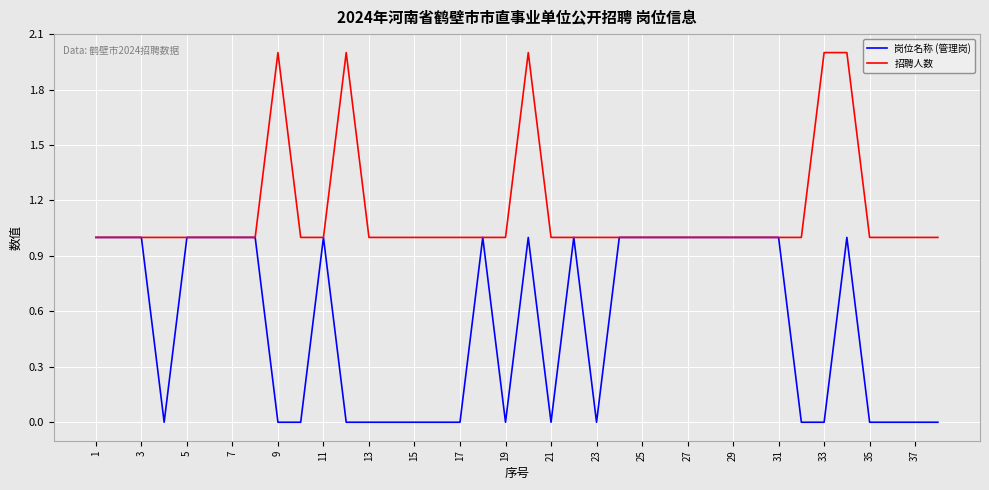

List the series in order of their peak value, highest first.

招聘人数, 岗位名称 (管理岗)